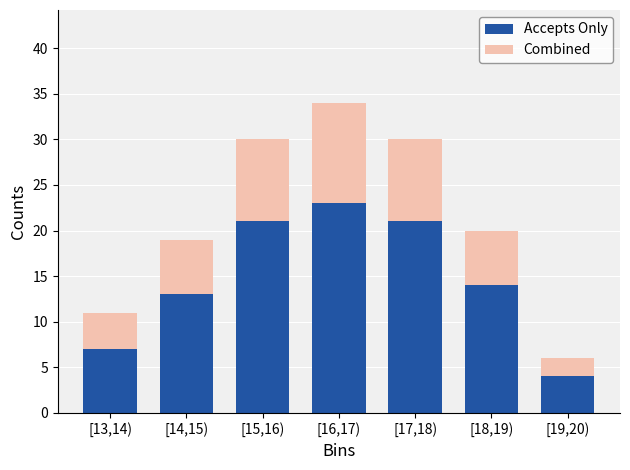

Reading left to right, transcribe the values for Accepts Only.

7	13	21	23	21	14	4